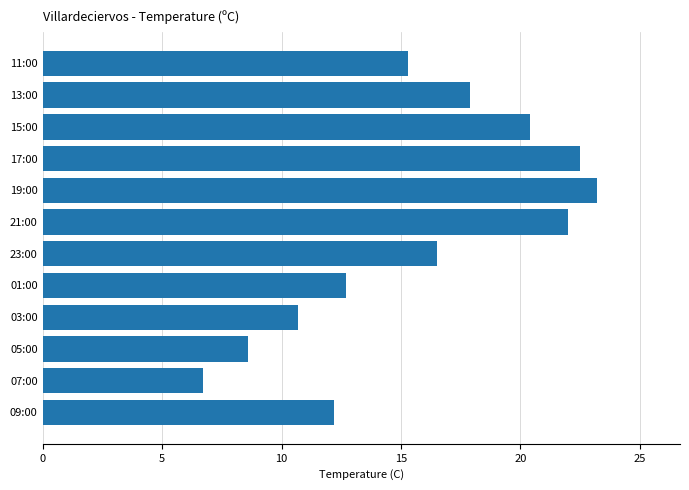

What is the sum of all values?

188.7